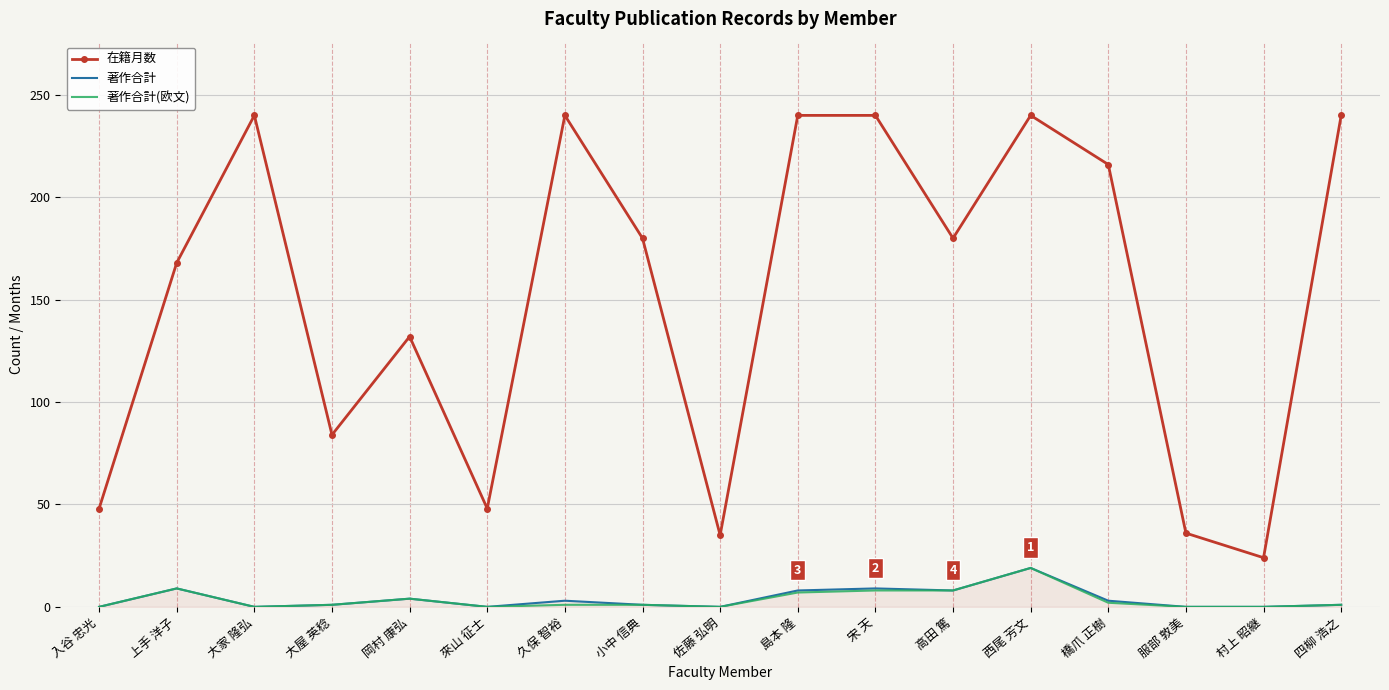

The value of 在籍月数 at 岡村 康弘 is 218. True or false?

False